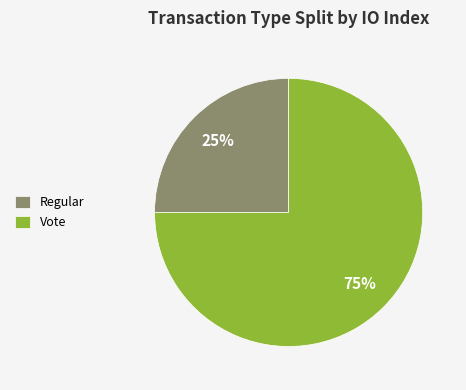

What is the smallest slice in the pie chart?

Regular